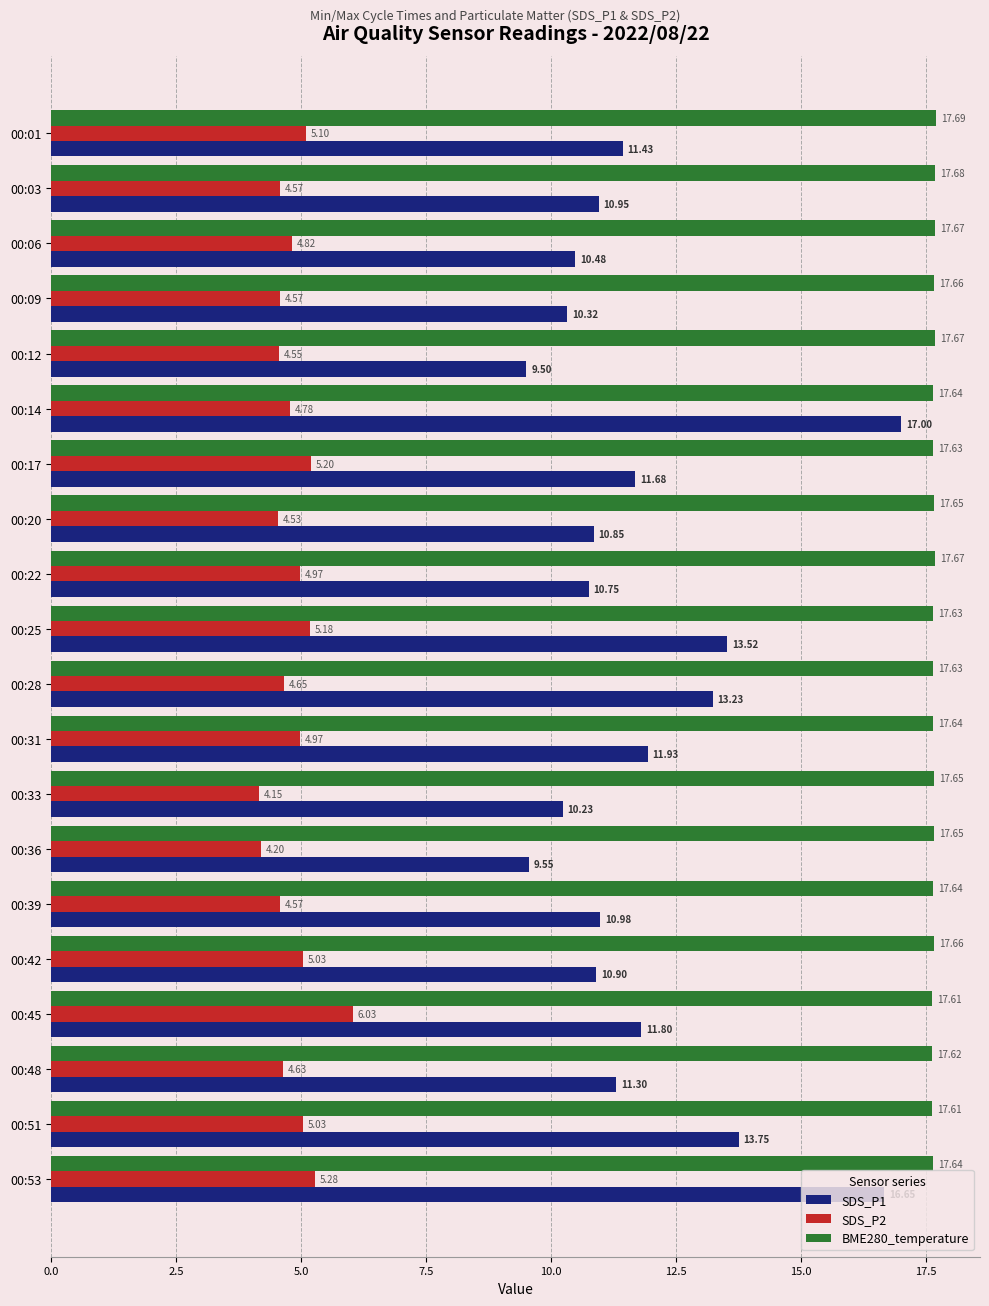

At how many categories does at least one series exceed 7?

20